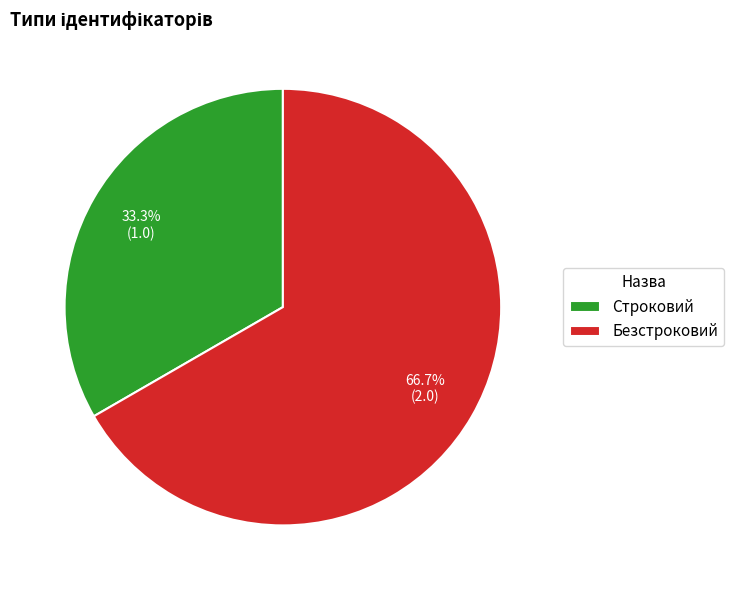

Which category has the biggest portion of the pie?

Безстроковий